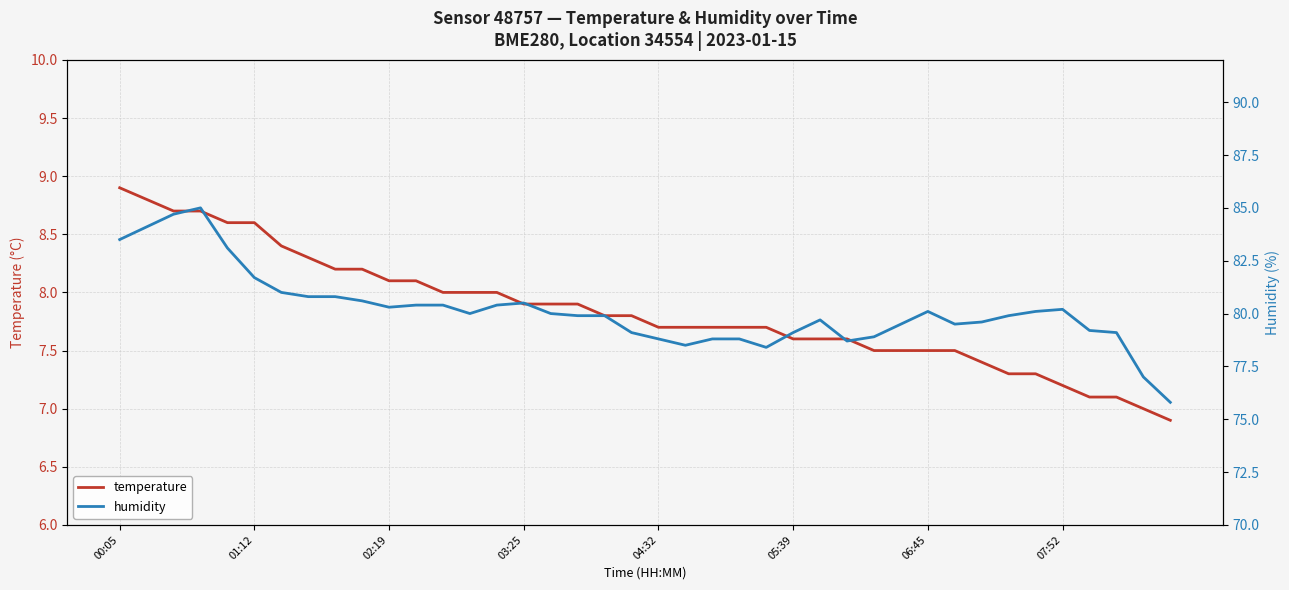

List the series in order of their overall mean, lowest first.

temperature, humidity